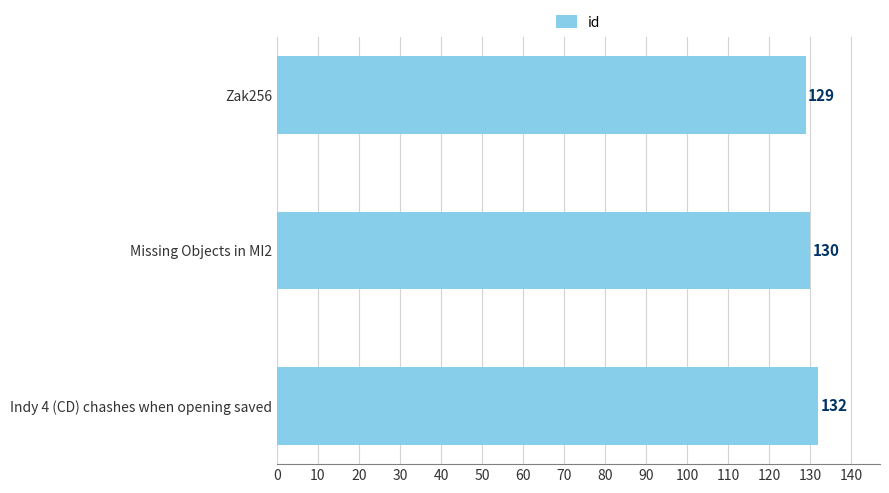

What is the change in value from Zak256 to Indy 4 (CD) chashes when opening saved?

+3